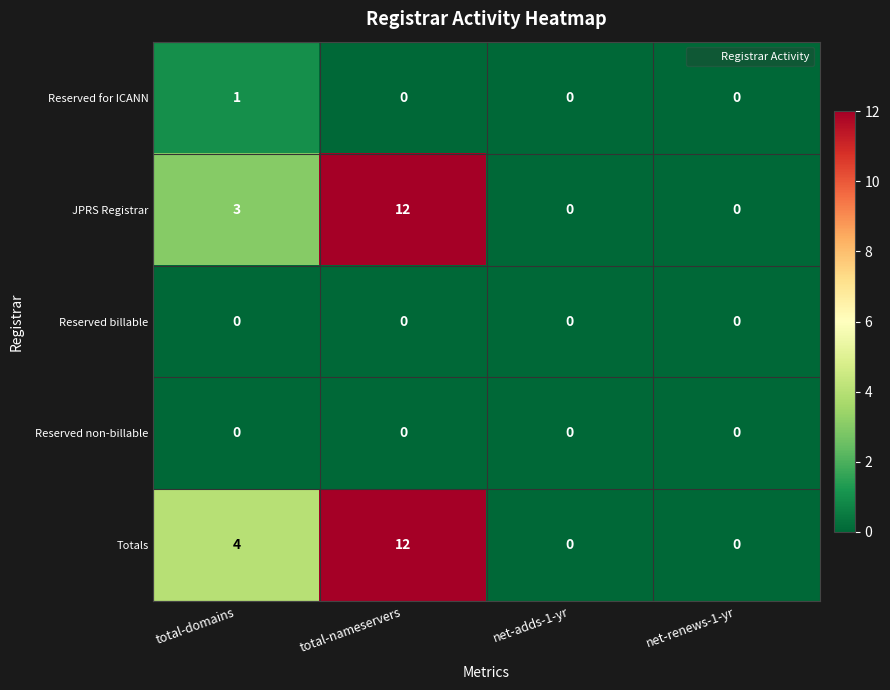

How many series are shown in this chart?

5